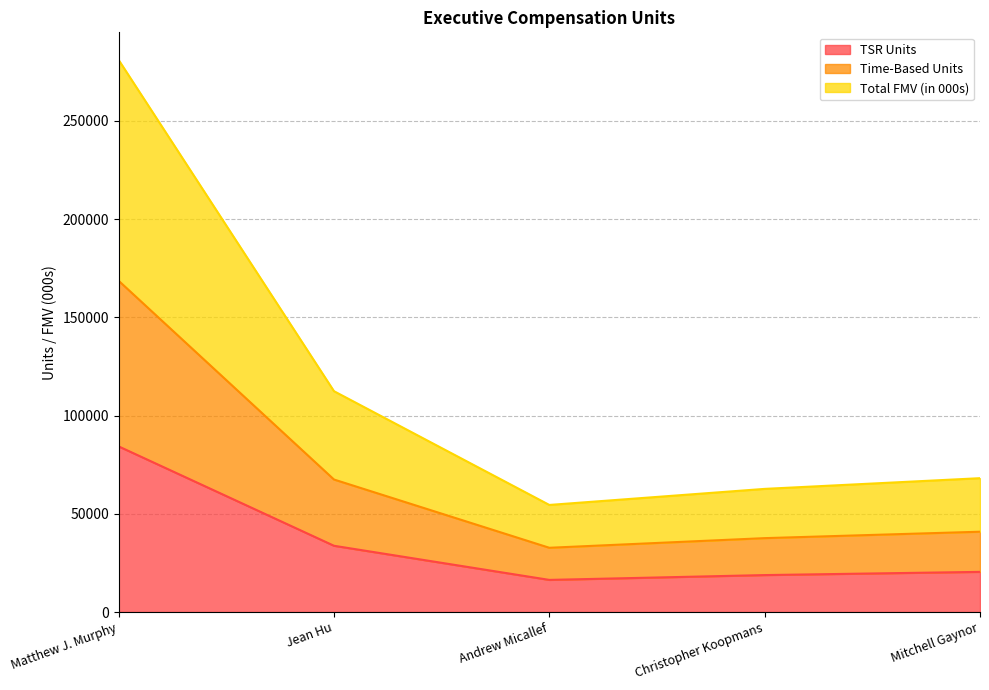

What is the total value across all series at Mitchell Gaynor?

129428